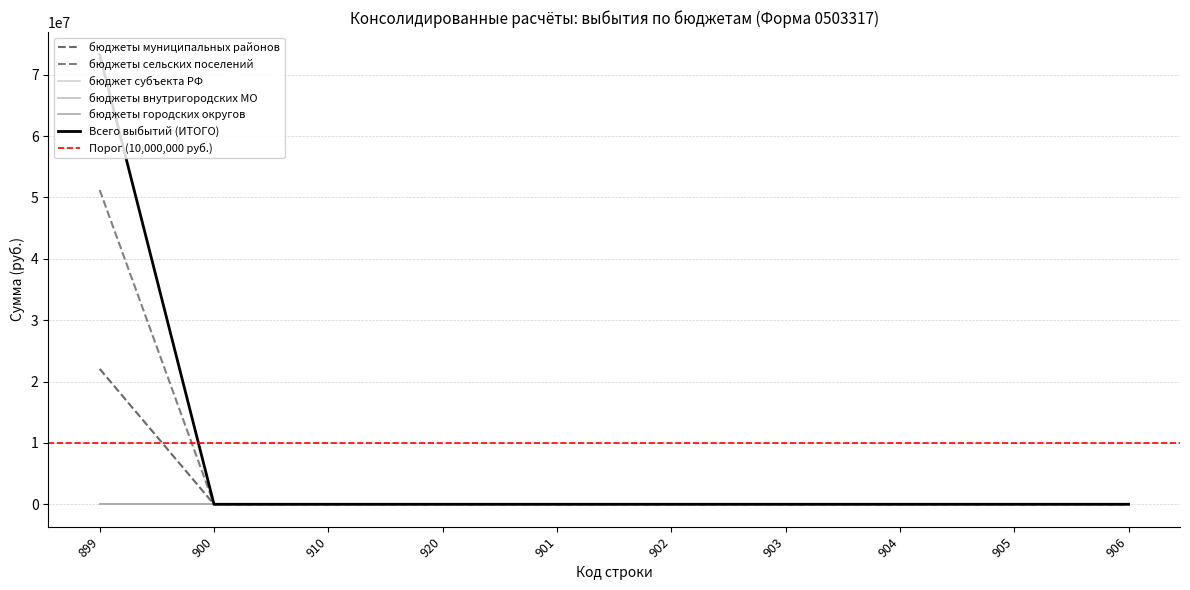

The value of Всего выбытий (ИТОГО) at 920 is -31048558.9. True or false?

False